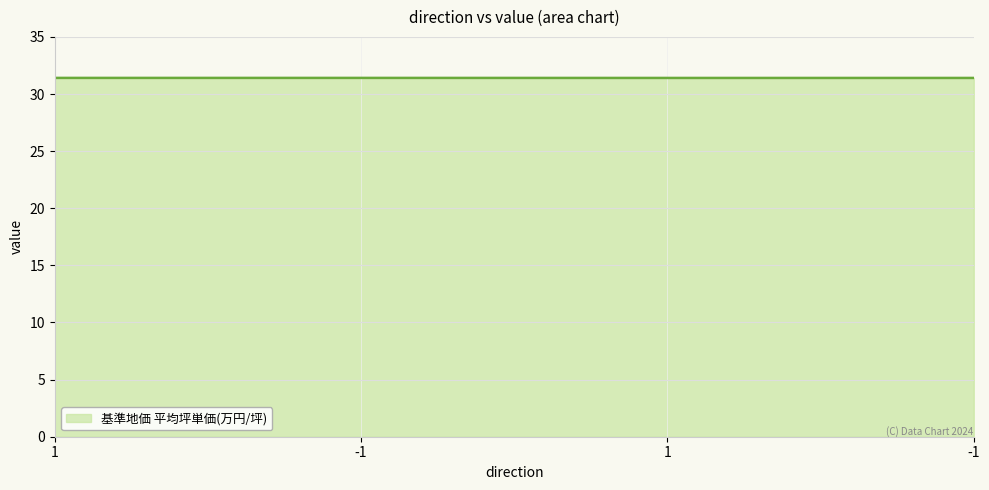

Read the value at 1.

31.4